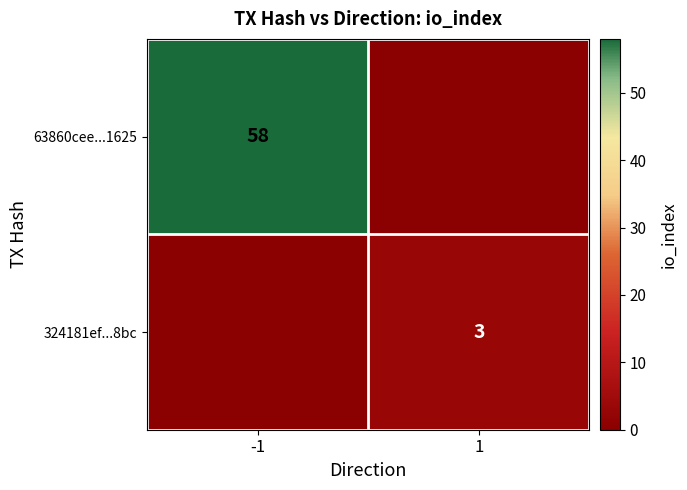

The value of 63860cee...1625 at -1 is 89. True or false?

False